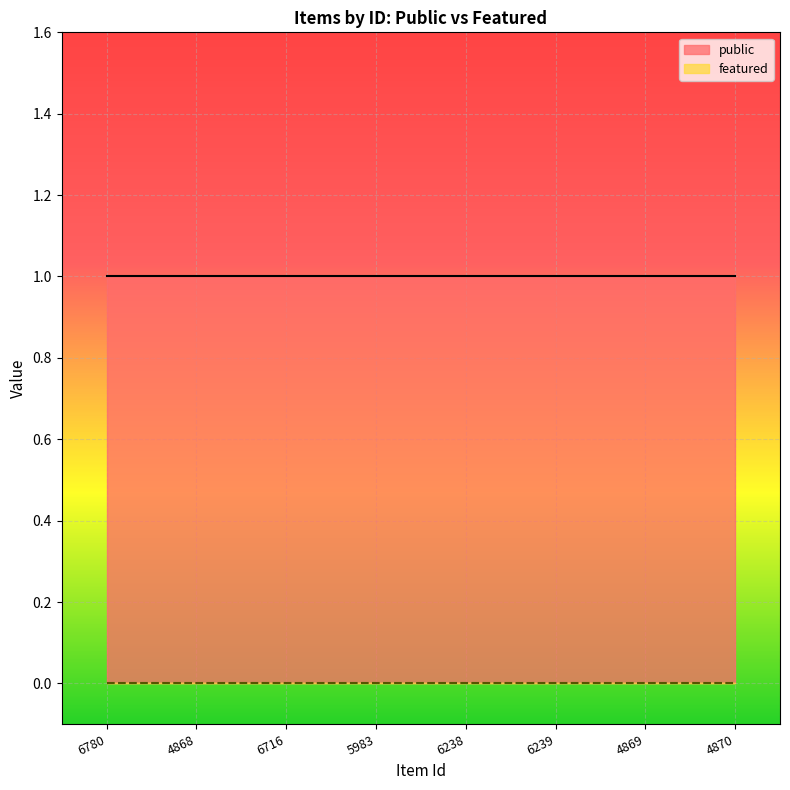

What is the label of the 5th point from the right?

5983